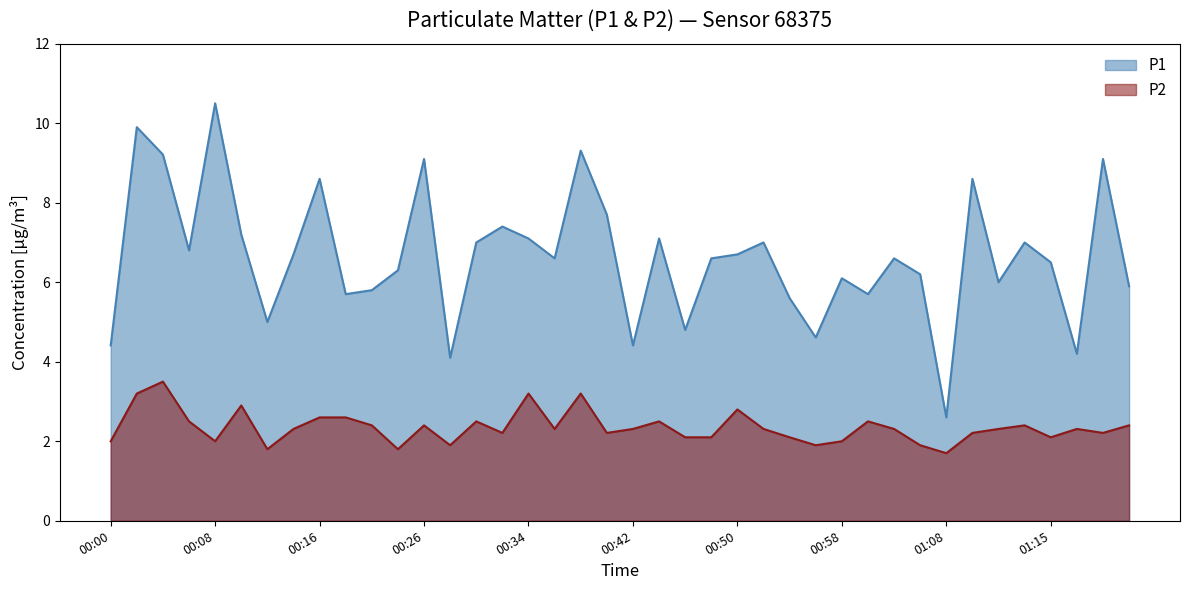

What is the difference between the maximum and minimum values in the P1 series?

7.9